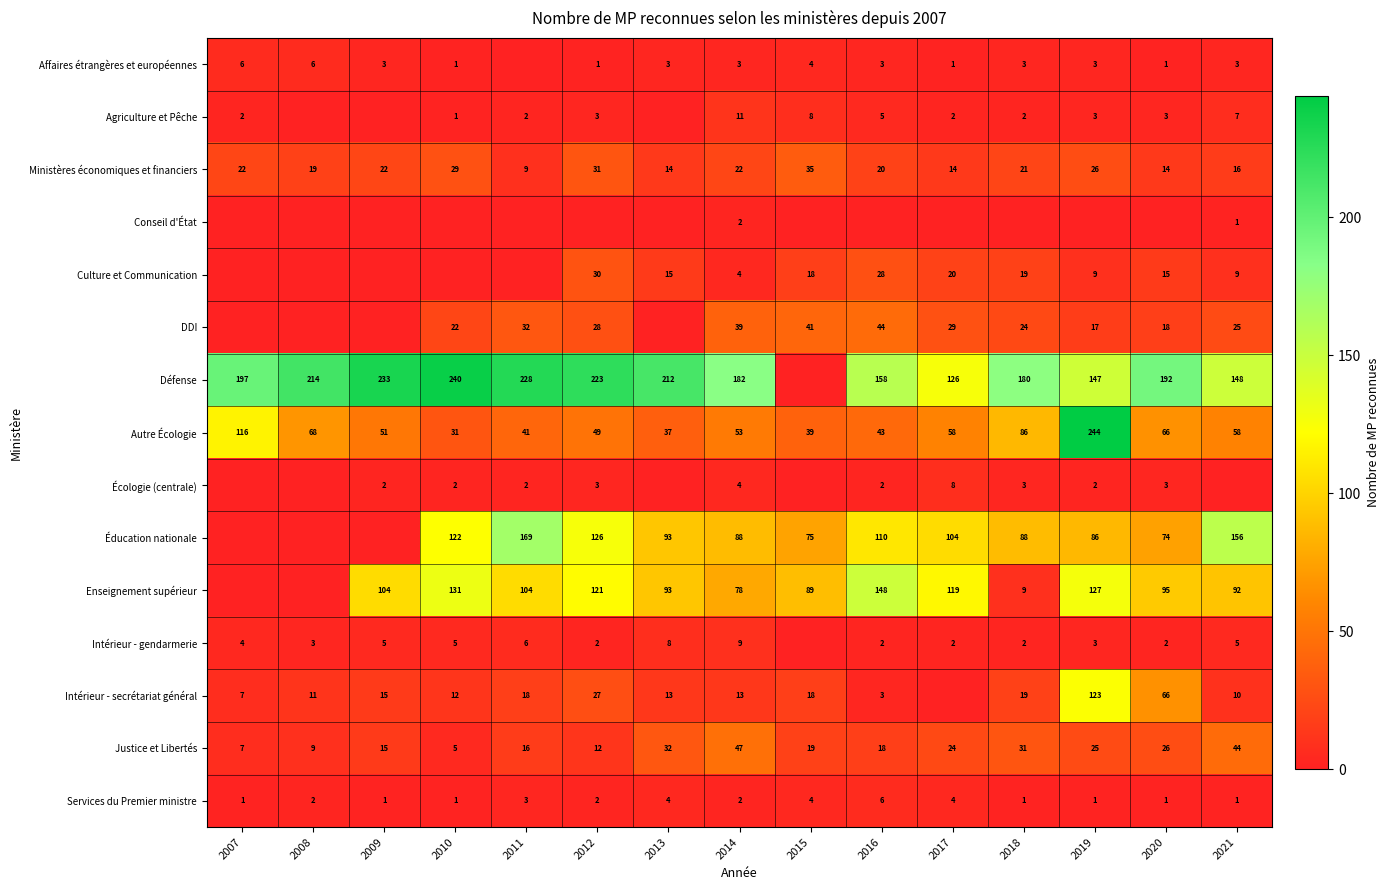

What is the sum of all Autre Écologie values?

1040